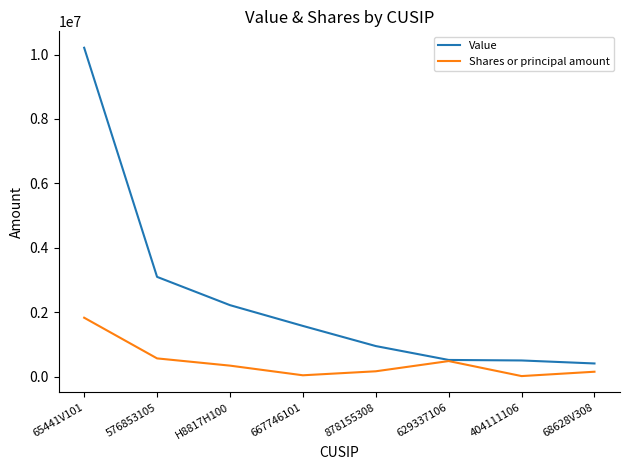

What is the spread (max minus min) of values at 576853105?

2528244